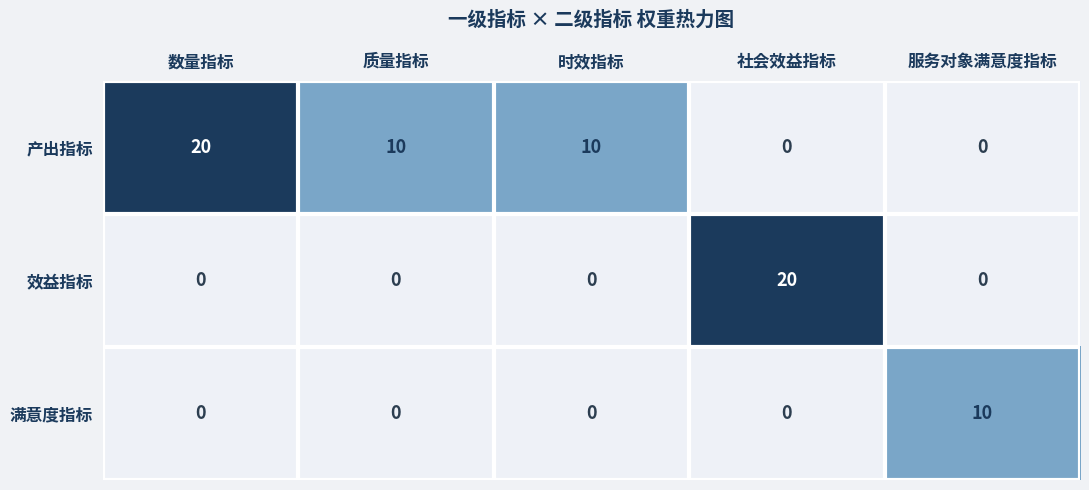

Rank the series by their average value, from highest to lowest.

产出指标, 效益指标, 满意度指标